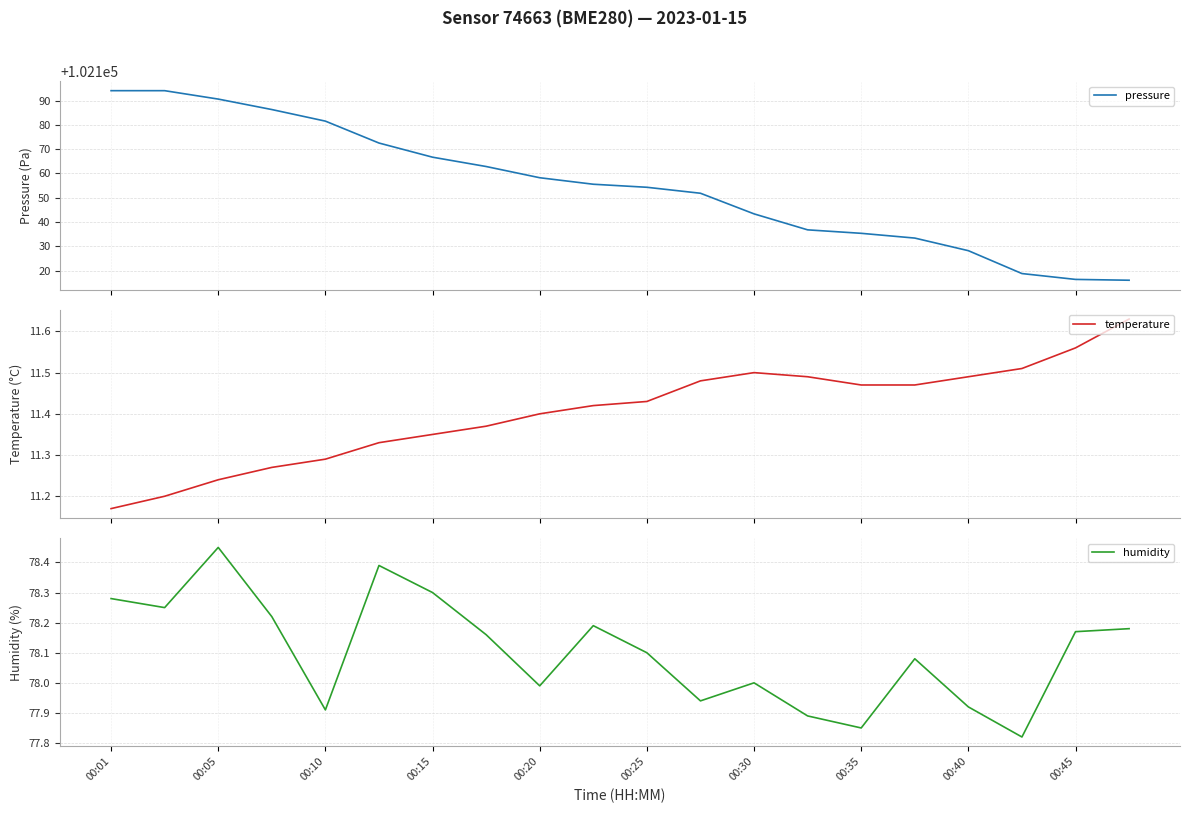

Rank the series at 11 from highest to lowest value.

pressure, humidity, temperature